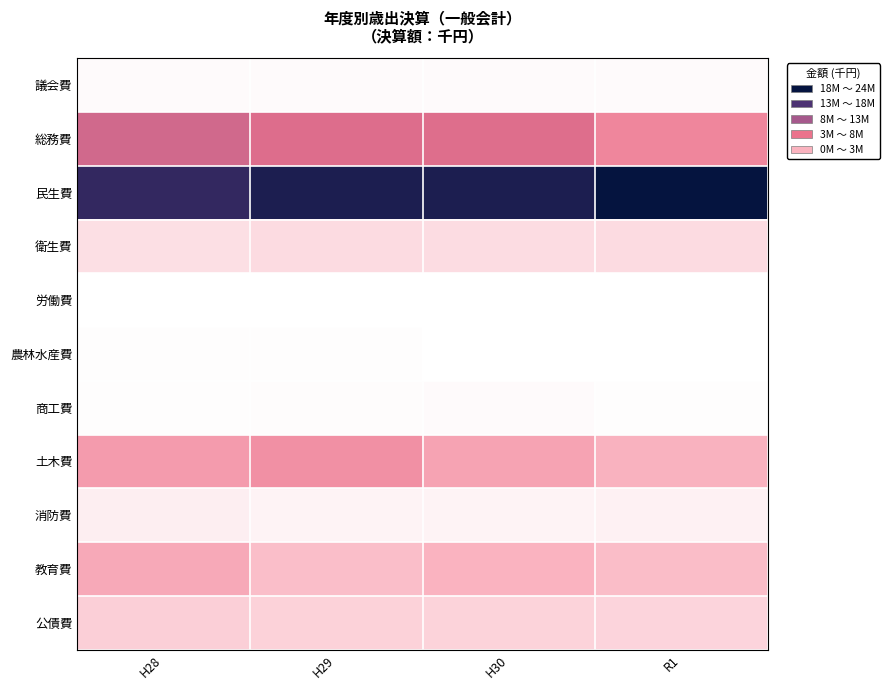

Reading left to right, list all the values displayed in this chart.

議会費: H28=321453	H29=336734	H30=338814	R1=365666
総務費: H28=11725490	H29=10879053	H30=10739507	R1=8305791
民生費: H28=21412760	H29=22933831	H30=22974370	R1=24656374
衛生費: H28=2061811	H29=2398957	H30=2249118	R1=2357511
労働費: H28=53722	H29=63639	H30=51210	R1=28476
農林水産費: H28=132935	H29=130341	H30=94784	R1=122627
商工費: H28=211448	H29=221771	H30=342290	R1=196997
土木費: H28=6710215	H29=7577846	H30=6140171	R1=4969944
消防費: H28=1150673	H29=858526	H30=870694	R1=982679
教育費: H28=5661830	H29=4257973	H30=4900901	R1=4267596
公債費: H28=3175282	H29=2957514	H30=2847487	R1=2794215